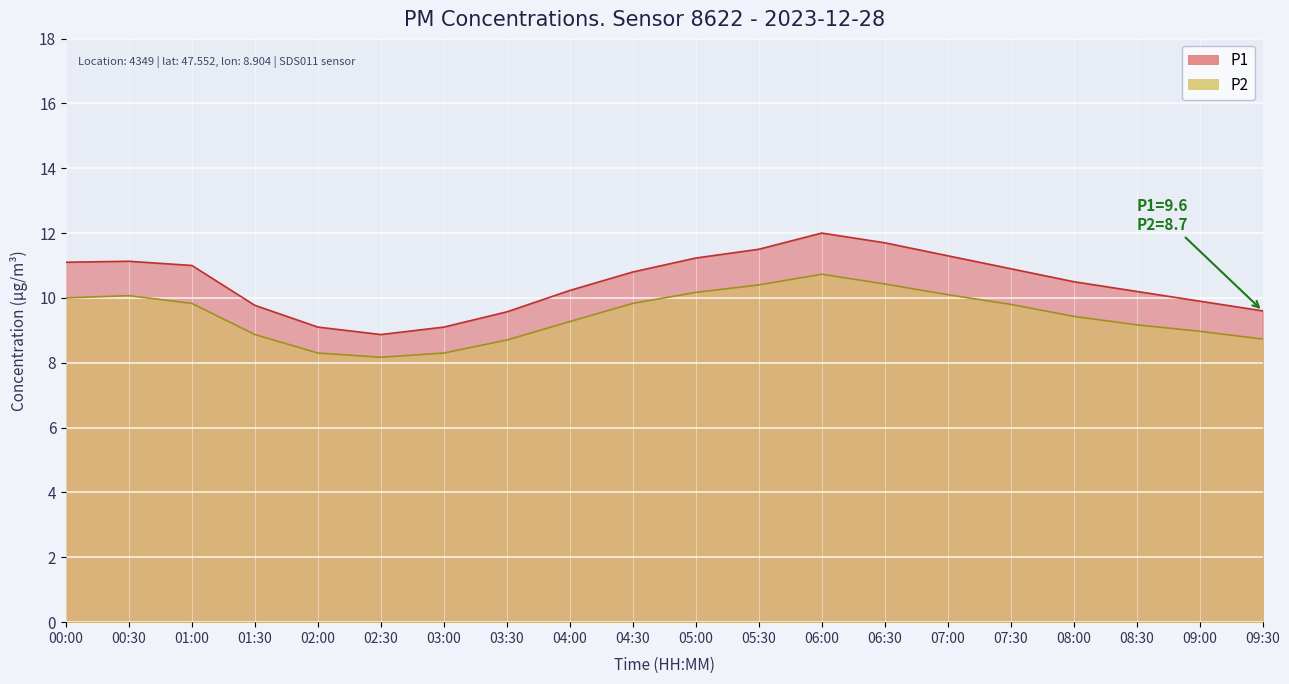

What is the smallest value displayed?

8.2